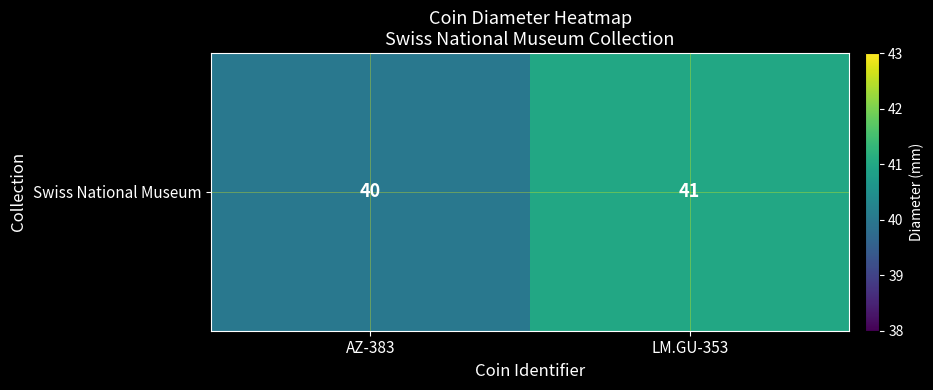

What is the difference between the maximum and minimum values?

1